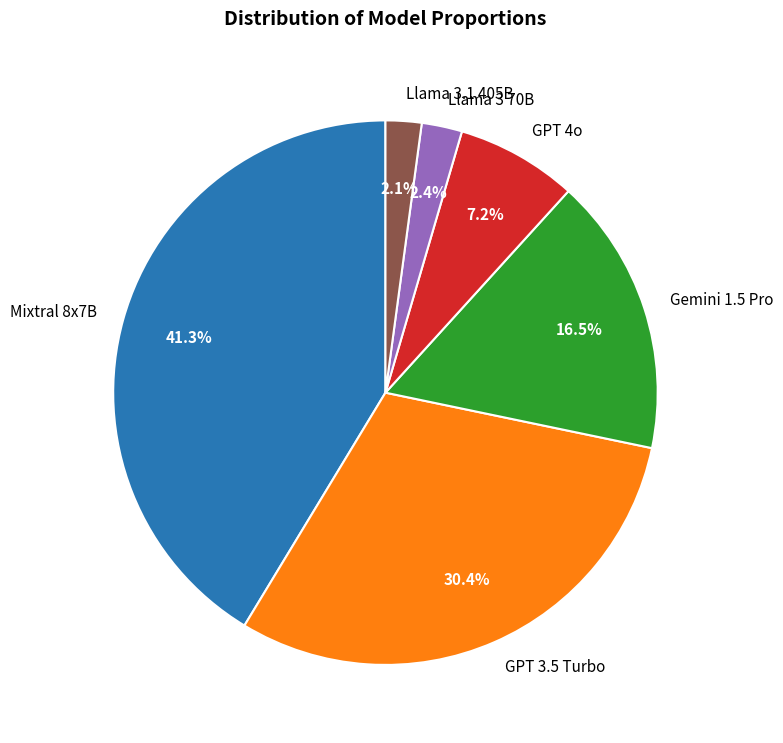

To the nearest percent, what is the difference between the GPT 4o and Llama 3.1 405B slice percentages?

5%